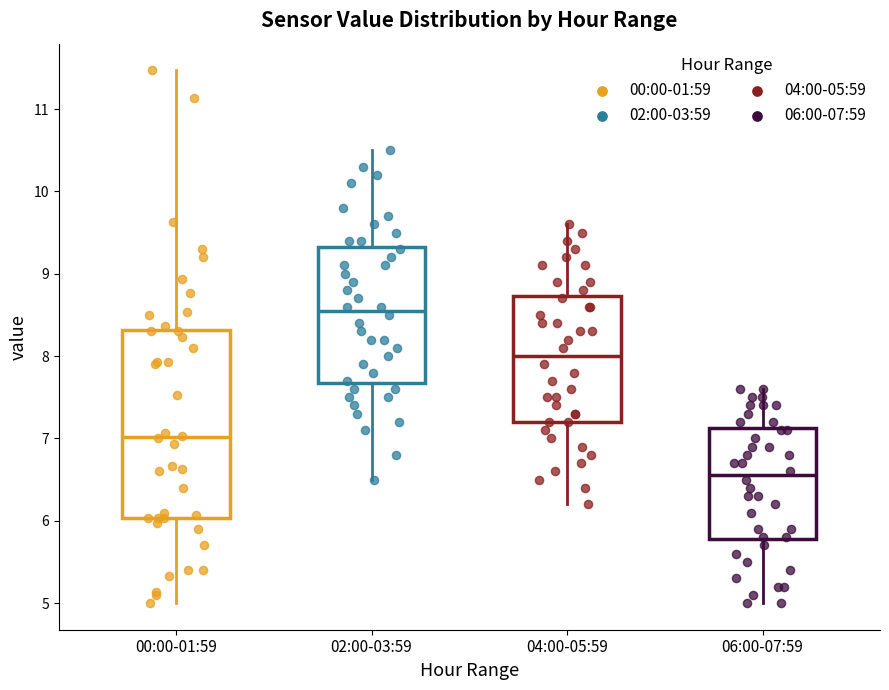

Which box has the lowest median line?

06:00-07:59